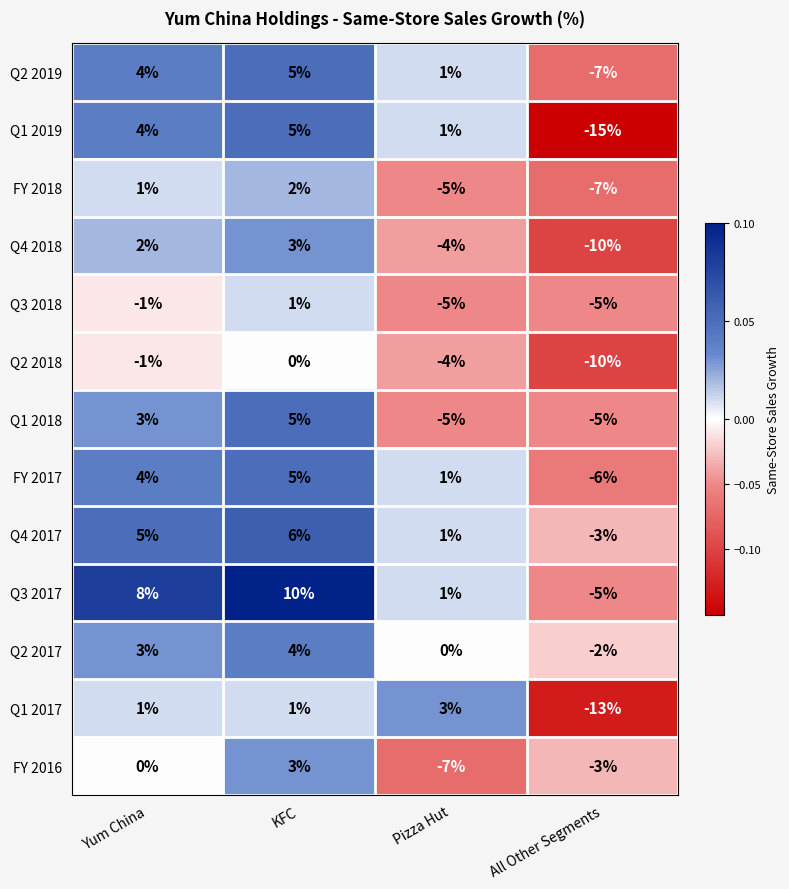

Count the number of data series in this chart.

13